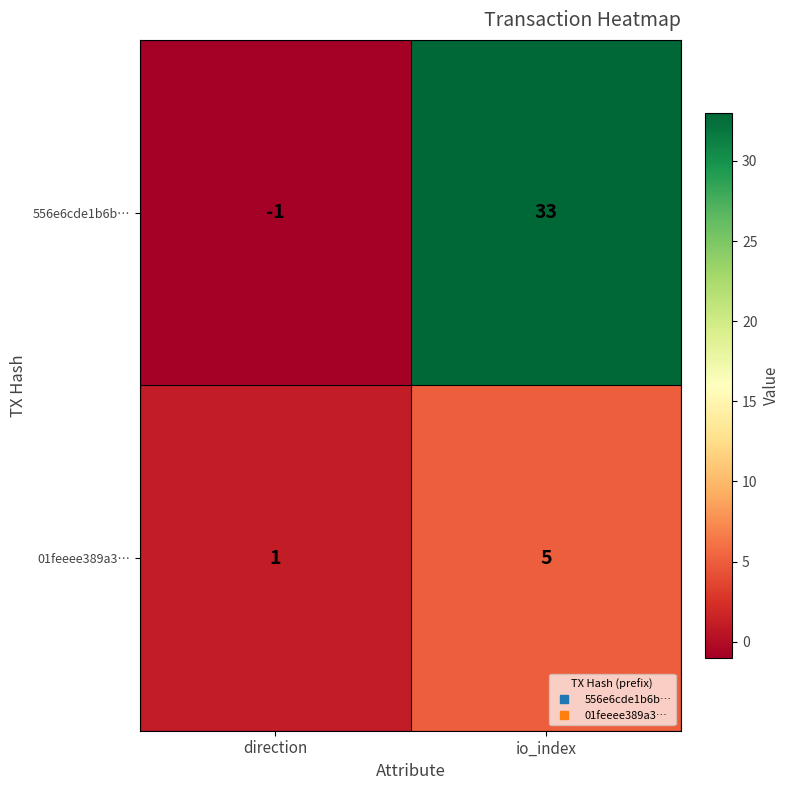

Which series has the largest total across all categories?

556e6cde1b6b…